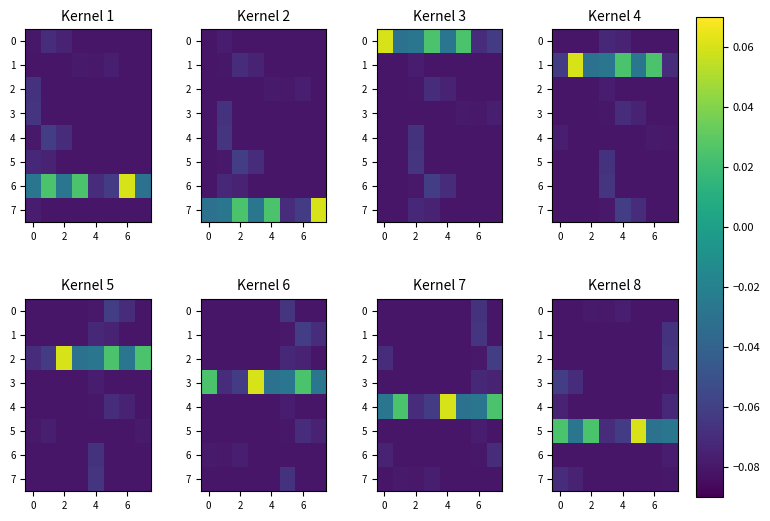

How many data points does each series have?

8